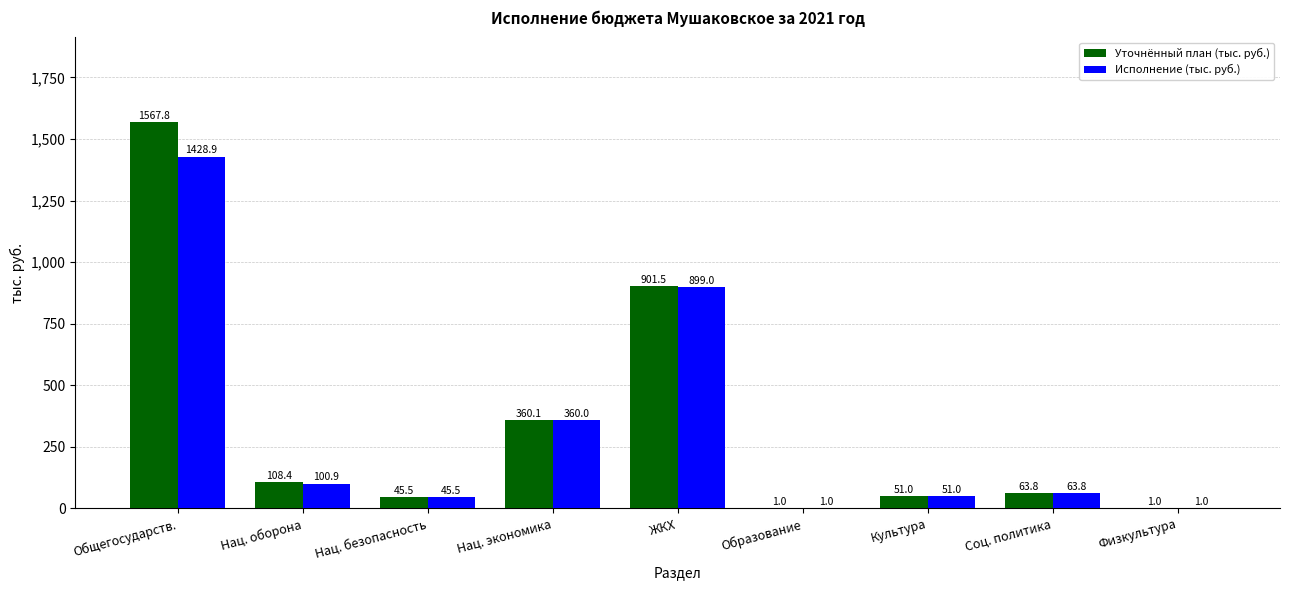

Which category has the highest value in the Исполнение (тыс. руб.) series?

Общегосударств.